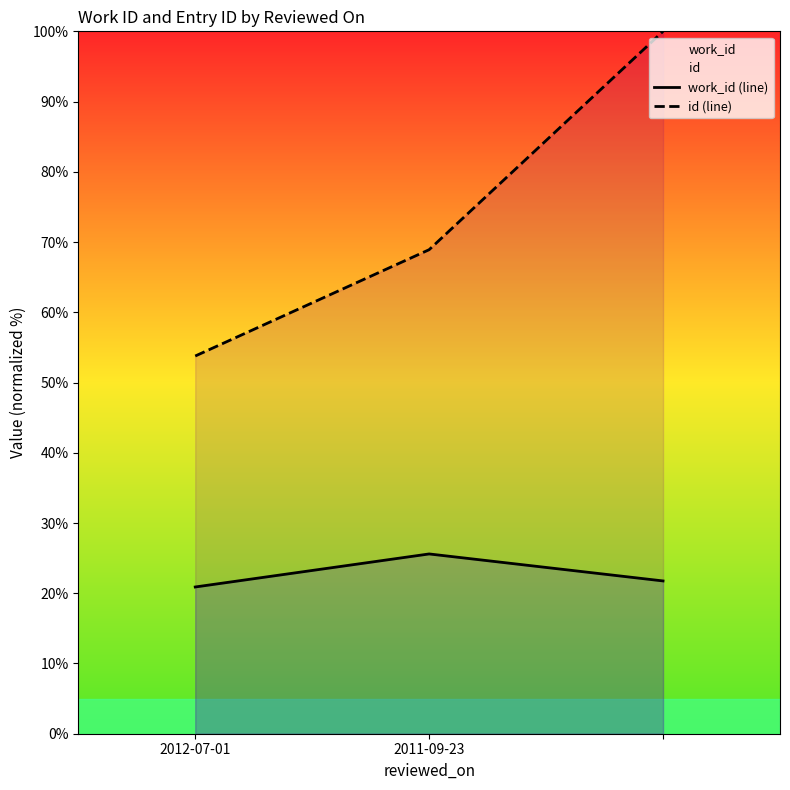

What is the difference between the highest and lowest values at 2?

78.2